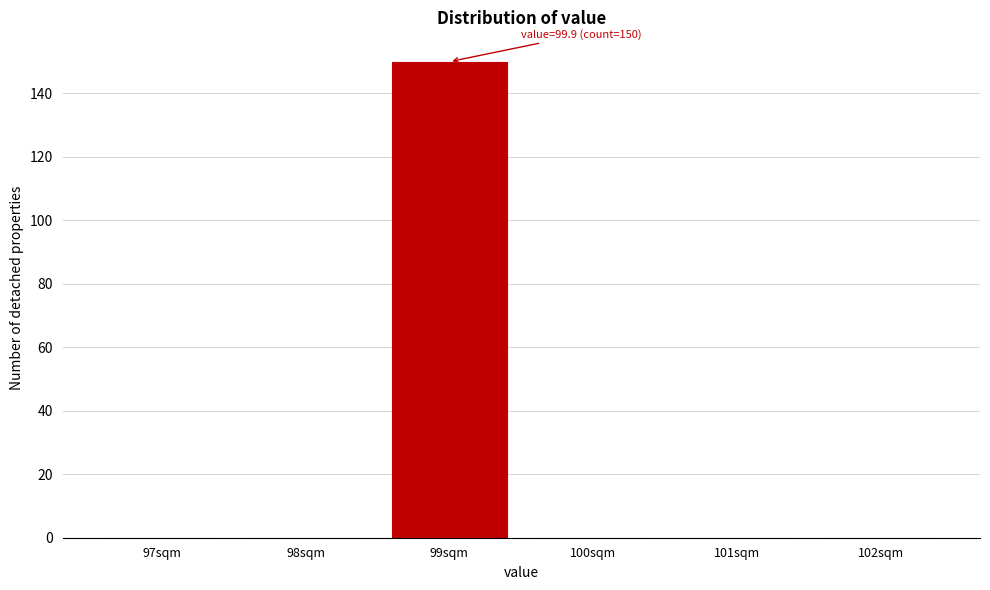

Reading right to left, list all the values displayed in this chart.

102sqm=0	101sqm=0	100sqm=0	99sqm=150	98sqm=0	97sqm=0